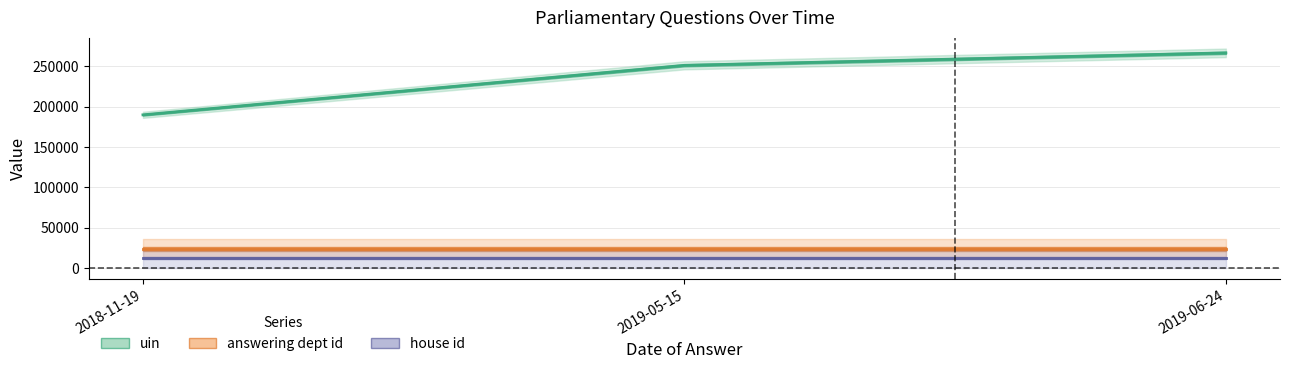

At which category is the sum across all series the highest?

2019-06-24